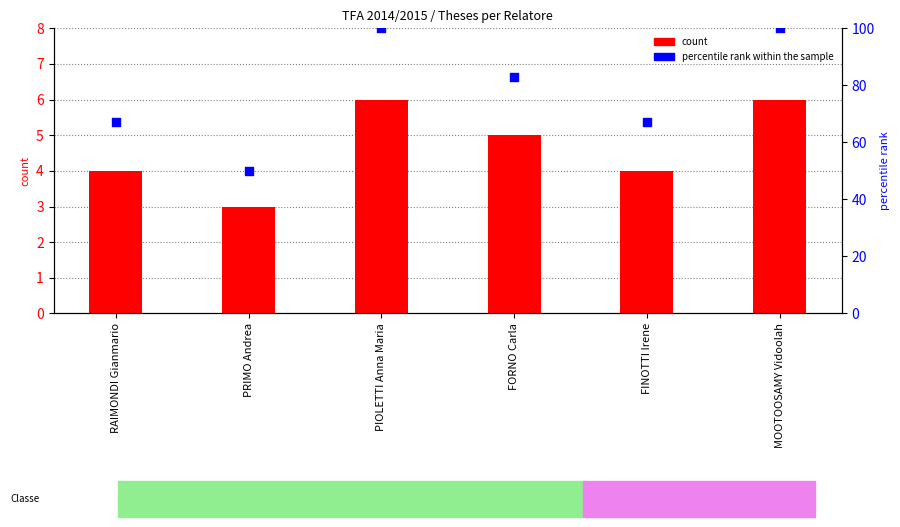

Which series contains the lowest Y value?

count